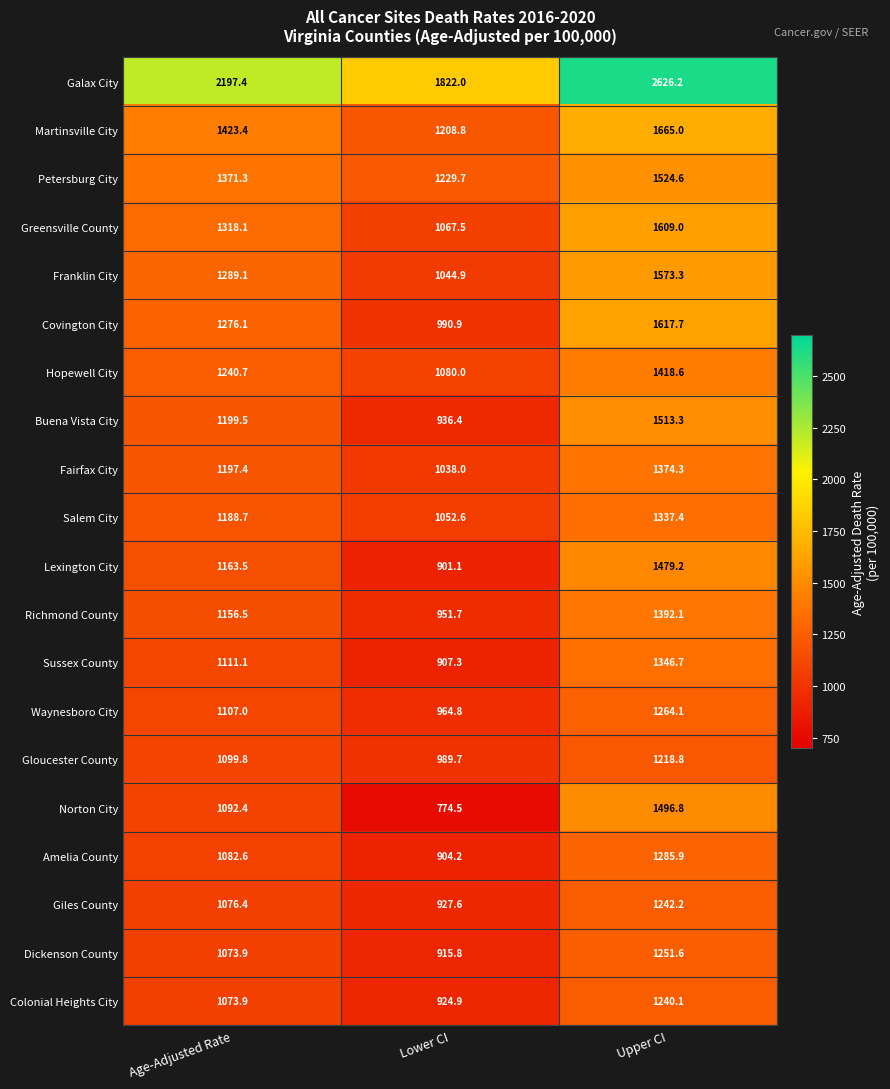

What is the maximum value shown in the chart?

2626.2